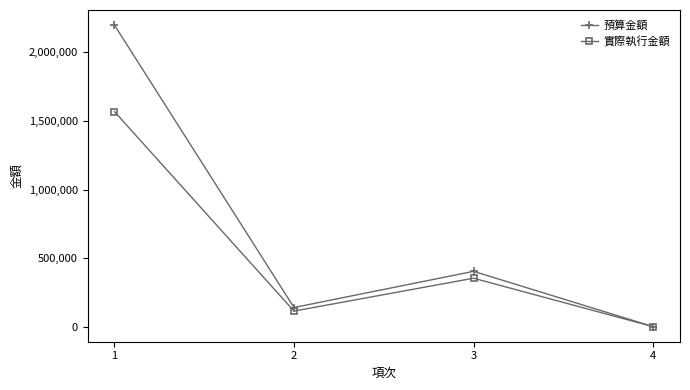

At which label does 預算金額 first exceed 406000?

1